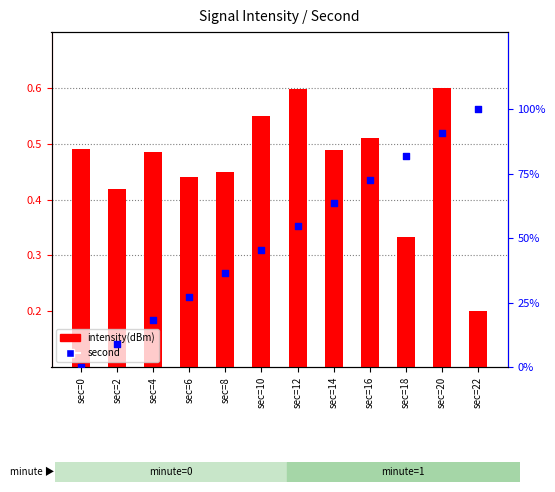

Which series reaches the minimum Y coordinate?

second